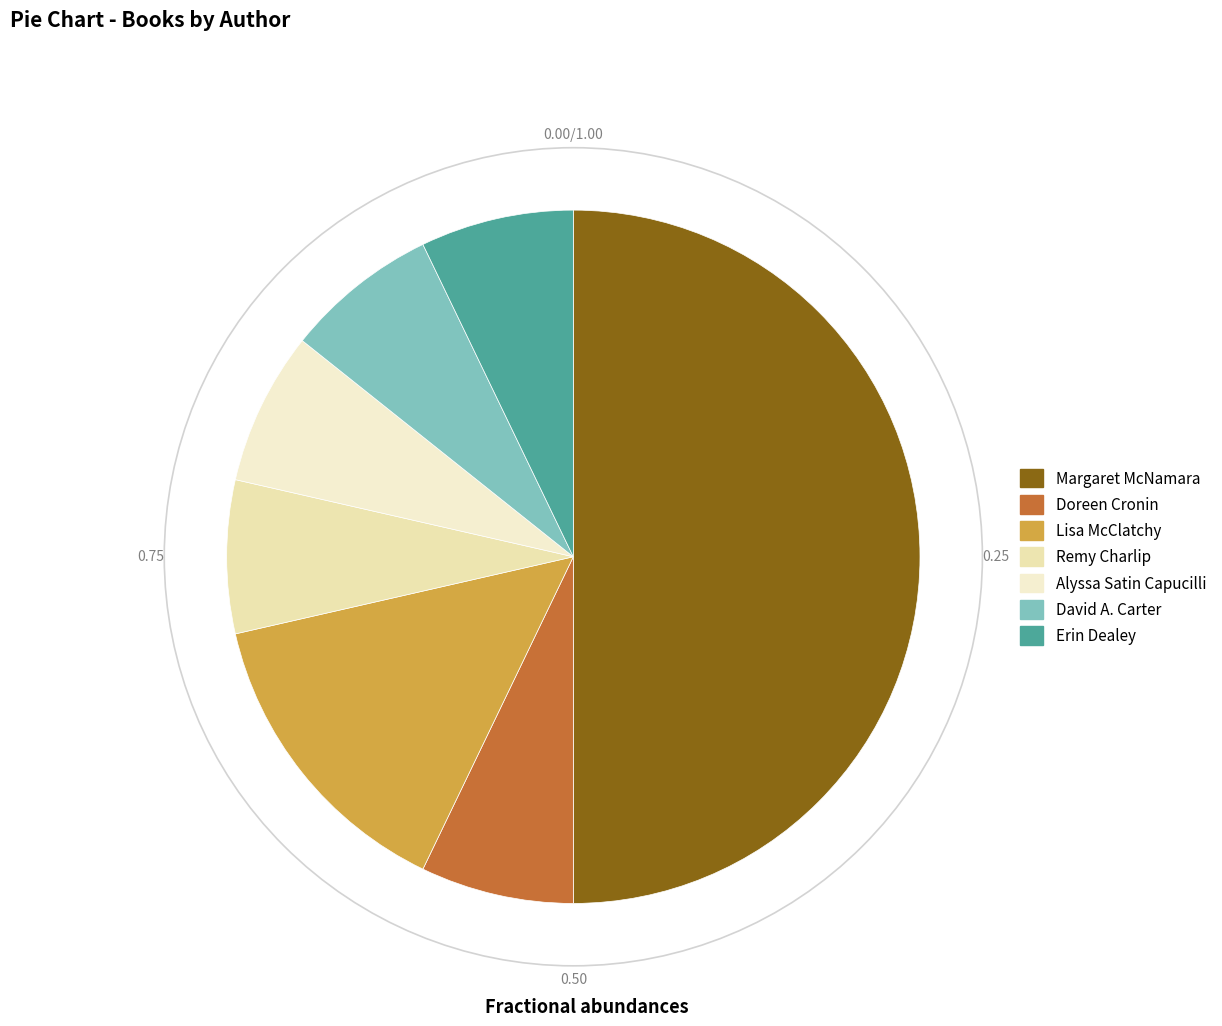

What is the largest slice in the pie chart?

Margaret McNamara